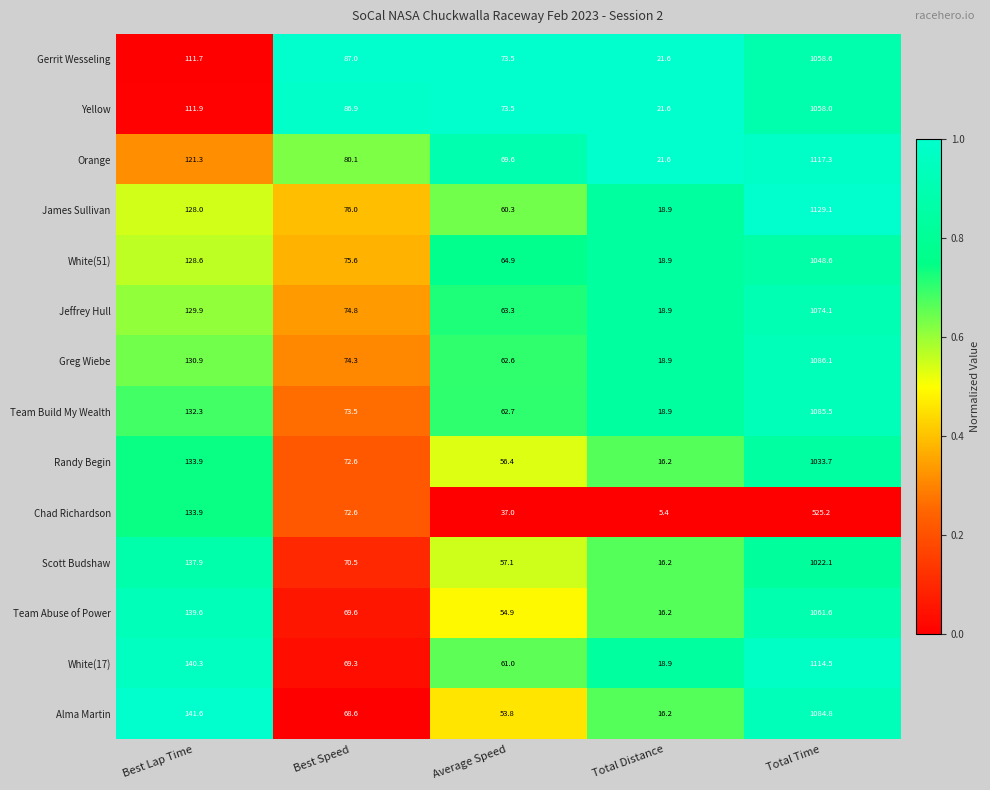

What is the greatest value displayed?

1129.1